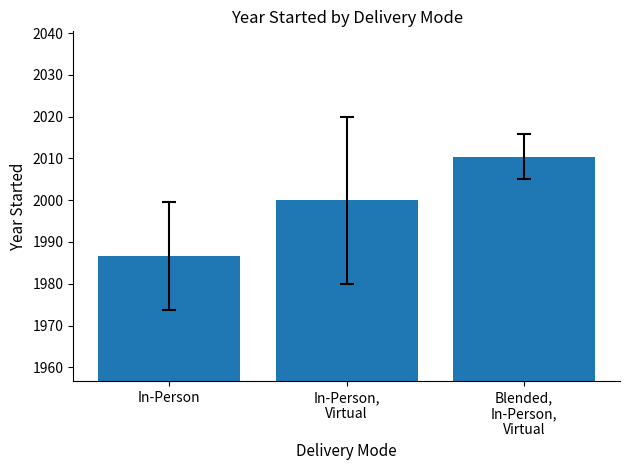

What is the value of the 2nd bar from the left?

2000.0